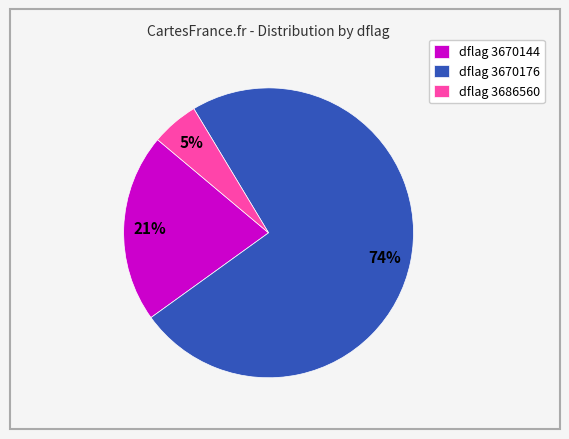

Does dflag 3670176 account for over 50% of the chart?

Yes